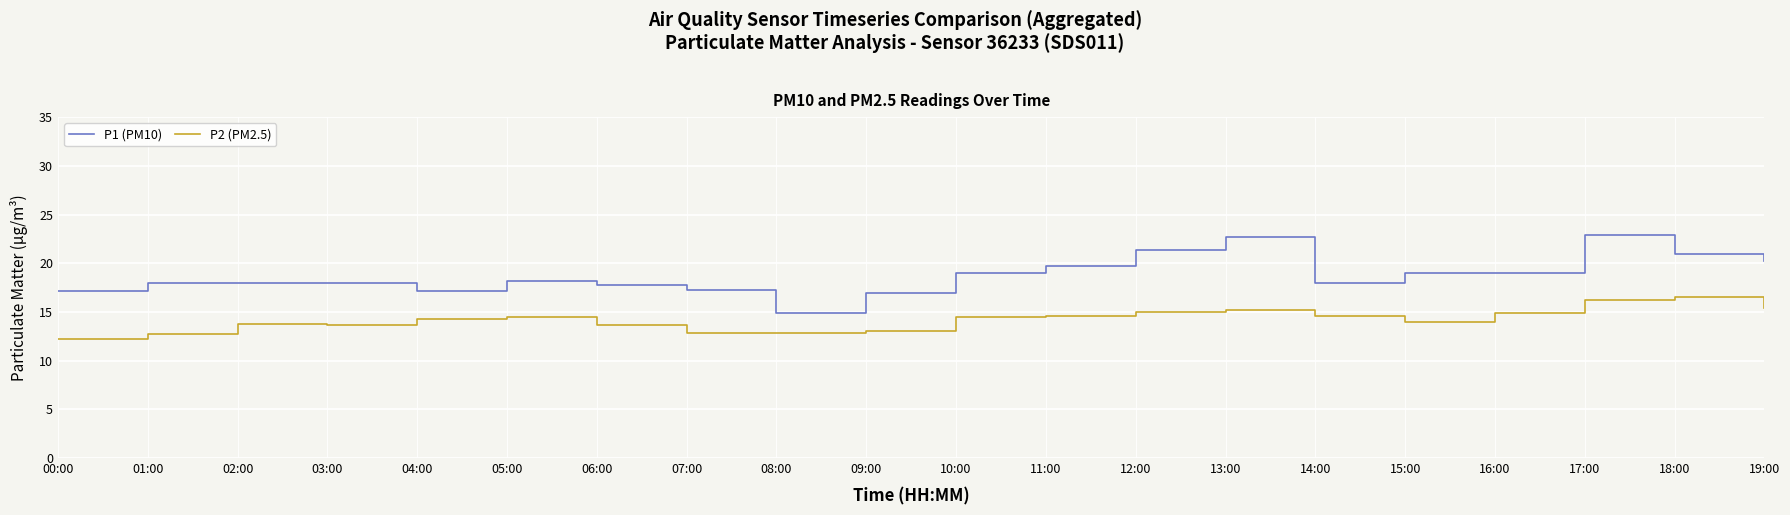

What position from the left is 01:00?

2